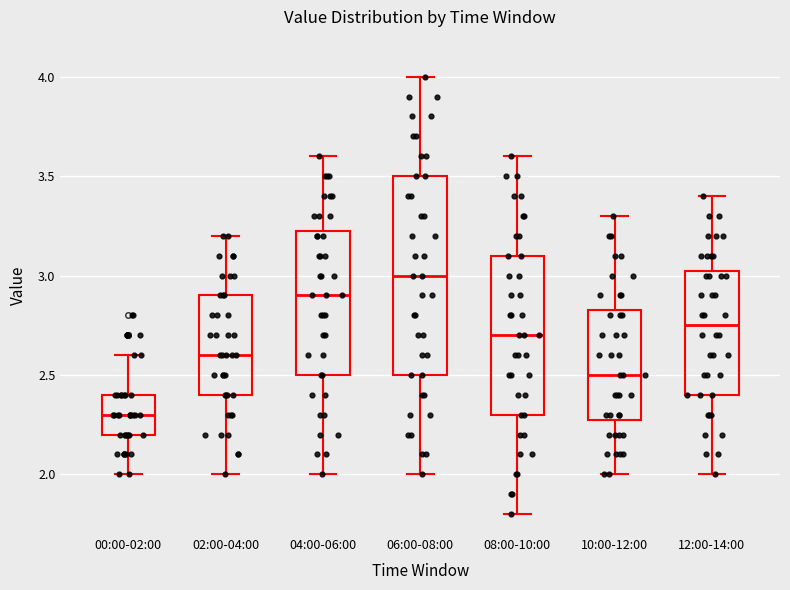

Where does the lower whisker of the box for 06:00-08:00 end on the y-axis? The values are not printed on the chart, so give them approximately, as read against the axis.

2.00